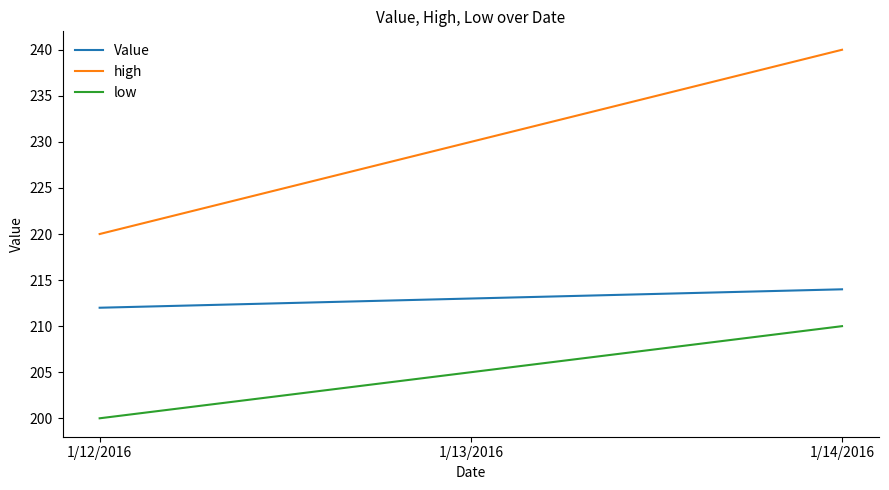

What is the minimum value shown in the chart?

200